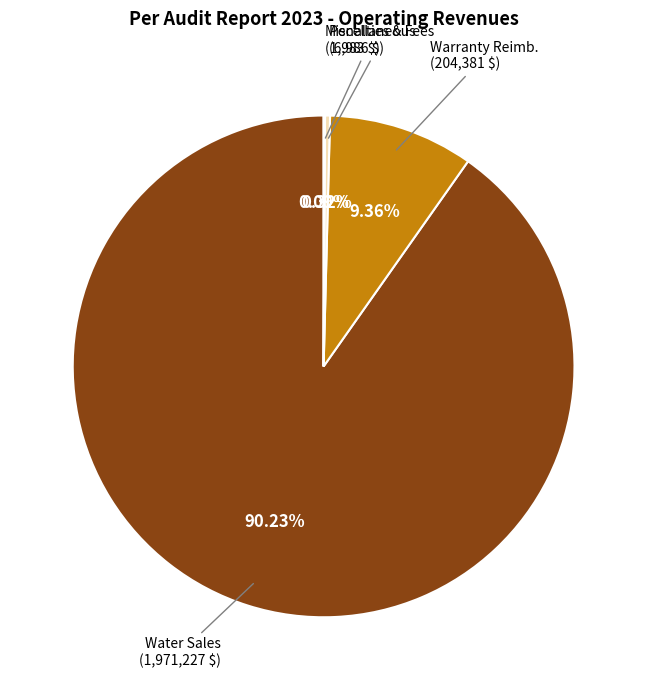

Between Penalties & Fees and Water Sales, which is larger?

Water Sales